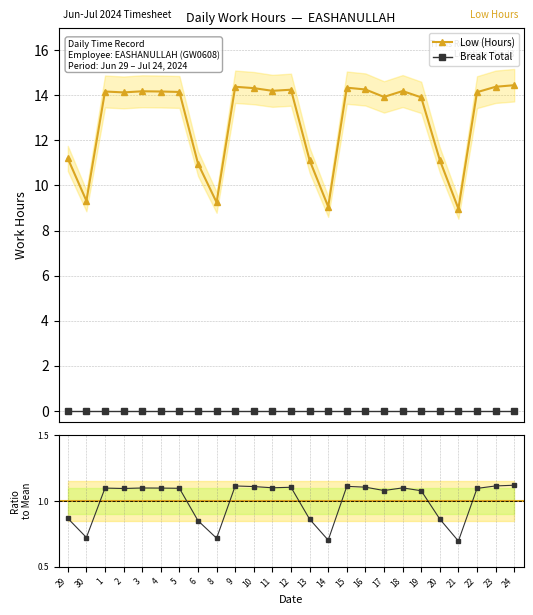

What is the label of the 10th point from the right?

15